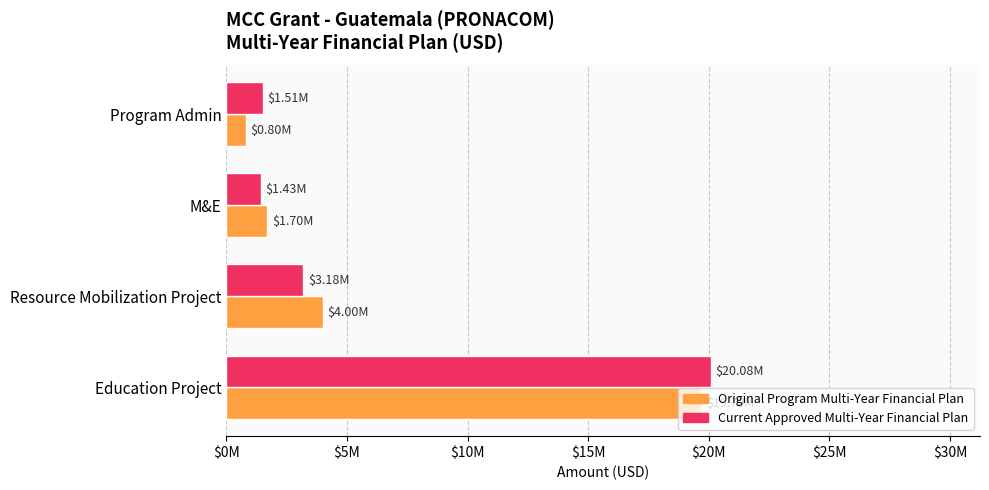

What position from the left is M&E?

3